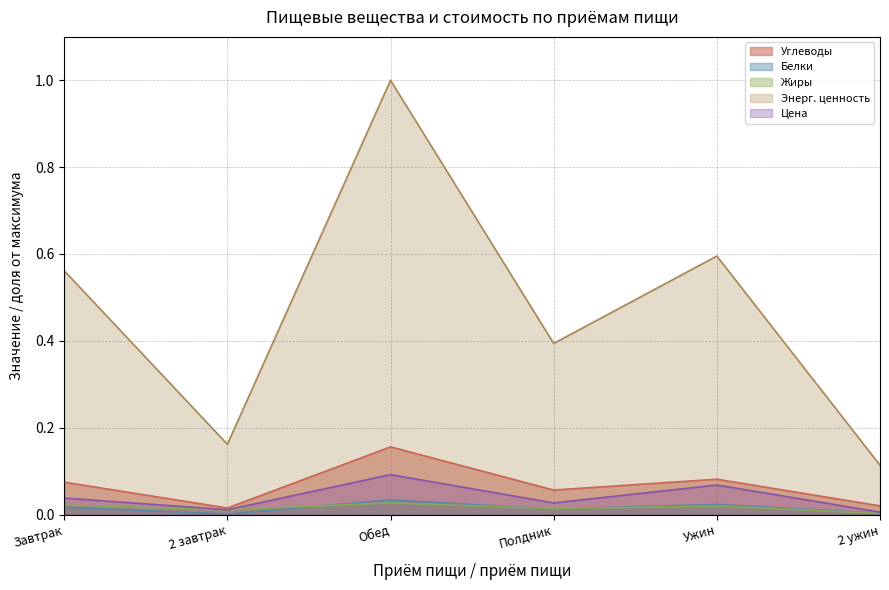

Rank the series by their maximum value, from lowest to highest.

Жиры, Белки, Цена, Углеводы, Энерг. ценность